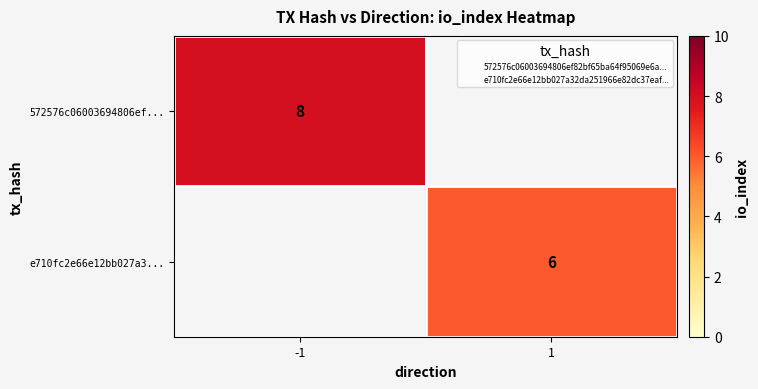

At which category does the chart reach its minimum across all series?

1